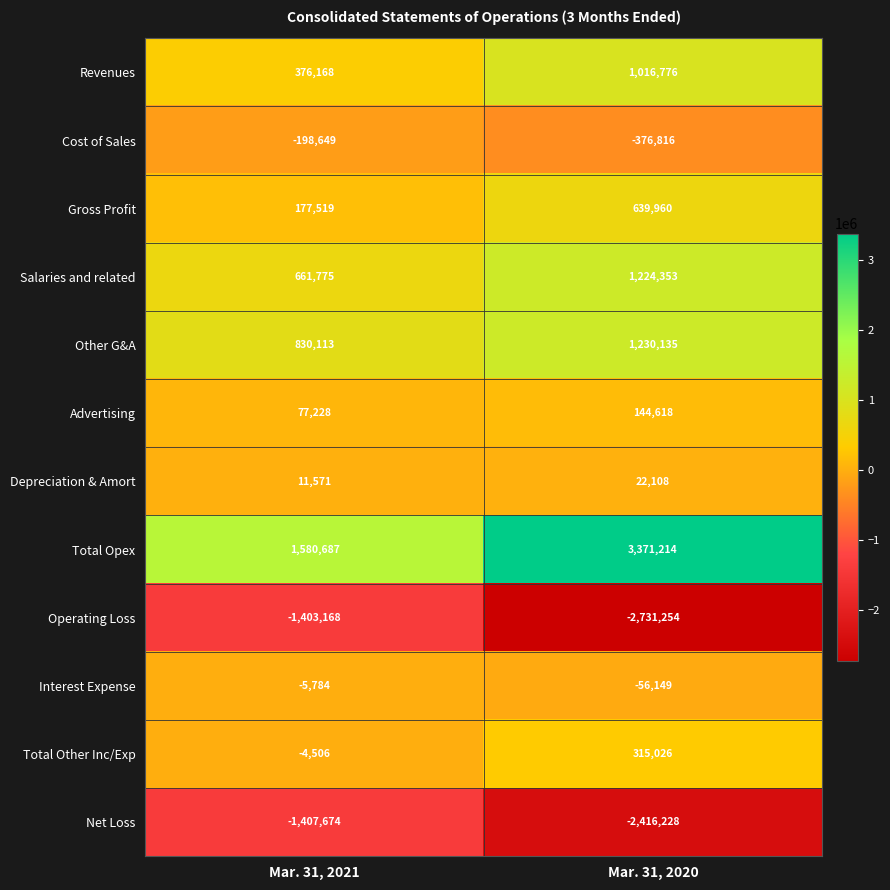

Reading right to left, transcribe all the data shown in this chart.

Revenues: 1016776	376168
Cost of Sales: -376816	-198649
Gross Profit: 639960	177519
Salaries and related: 1224353	661775
Other G&A: 1230135	830113
Advertising: 144618	77228
Depreciation & Amort: 22108	11571
Total Opex: 3371214	1580687
Operating Loss: -2731254	-1403168
Interest Expense: -56149	-5784
Total Other Inc/Exp: 315026	-4506
Net Loss: -2416228	-1407674